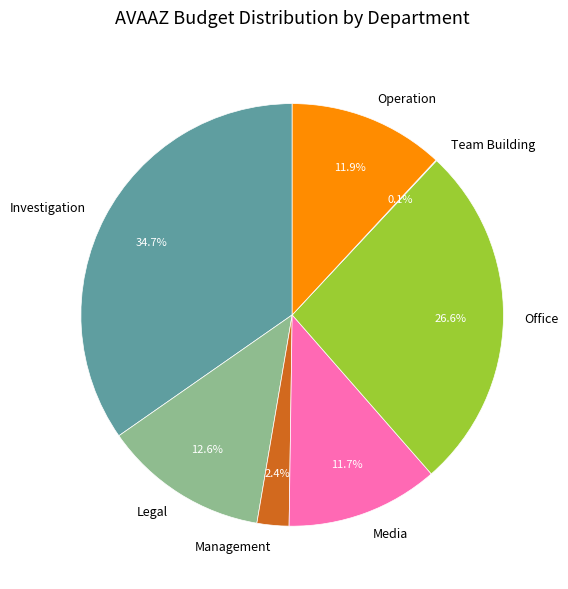

To the nearest percent, what portion does Media represent?

12%